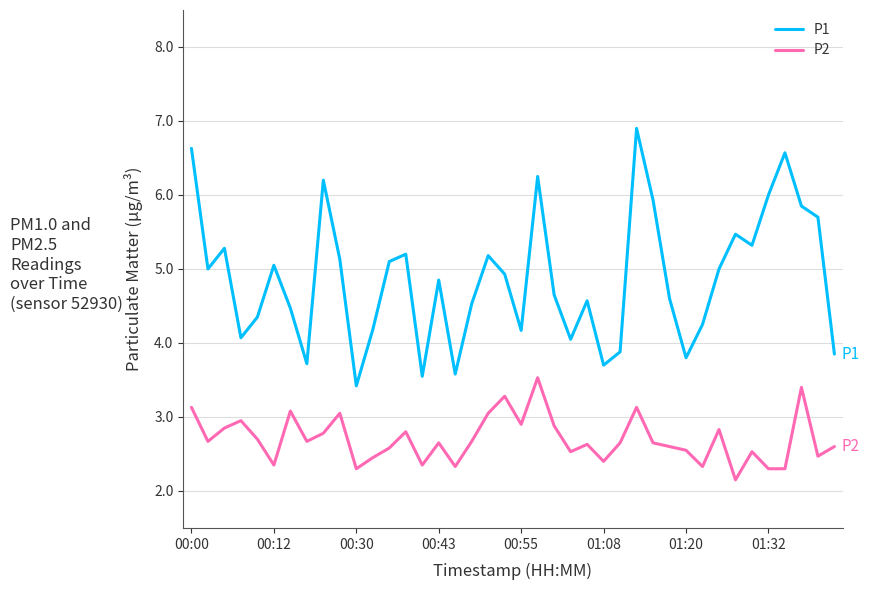

Which series has the largest total across all categories?

P1